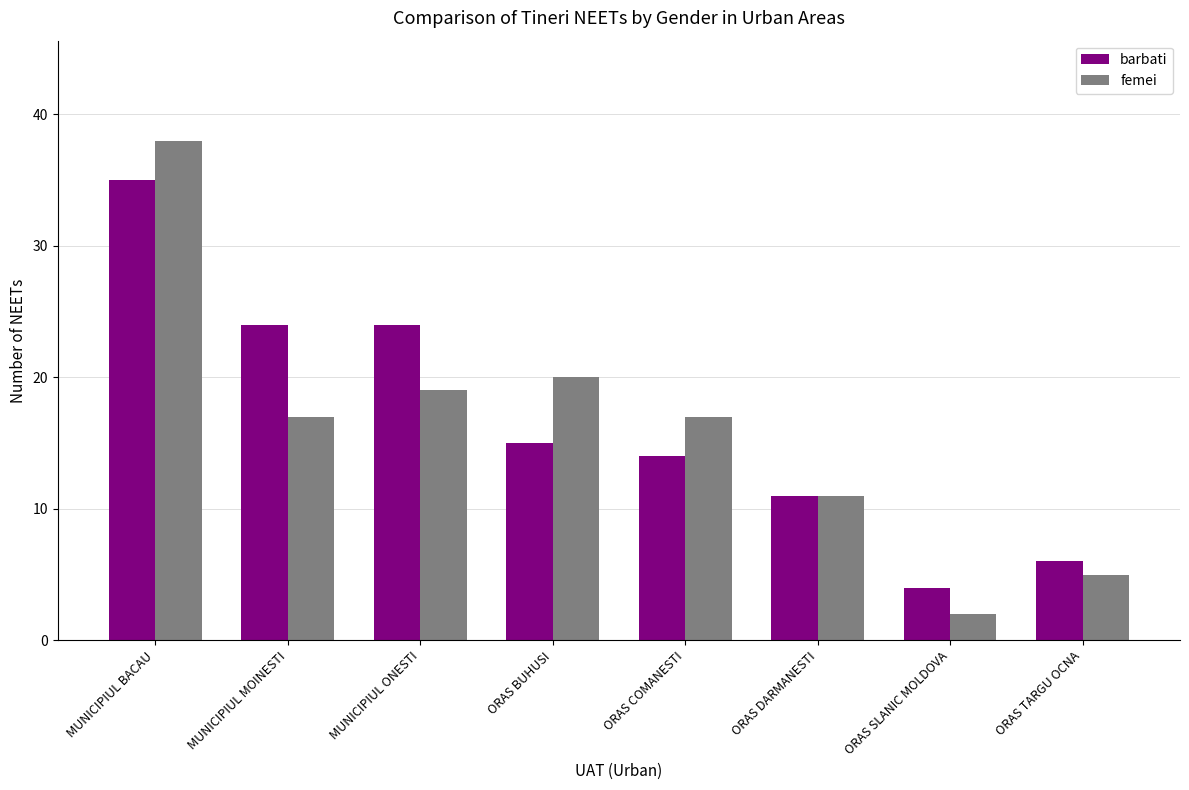

At which label does femei reach its minimum?

ORAS SLANIC MOLDOVA